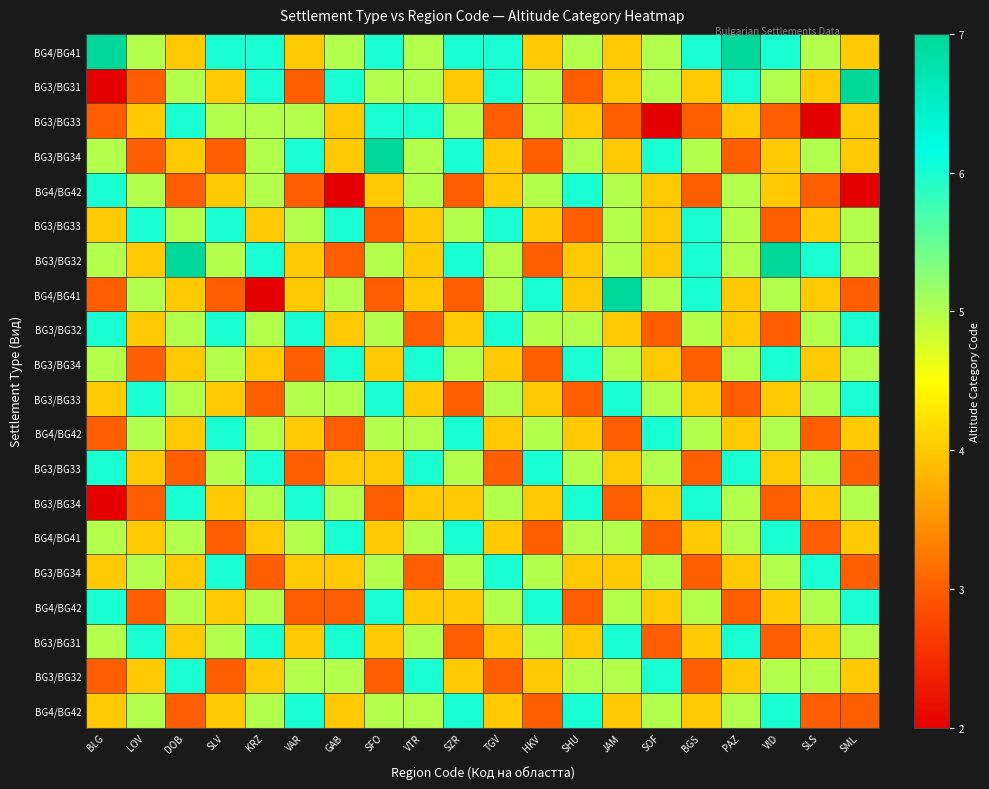

What is the greatest value displayed?

7